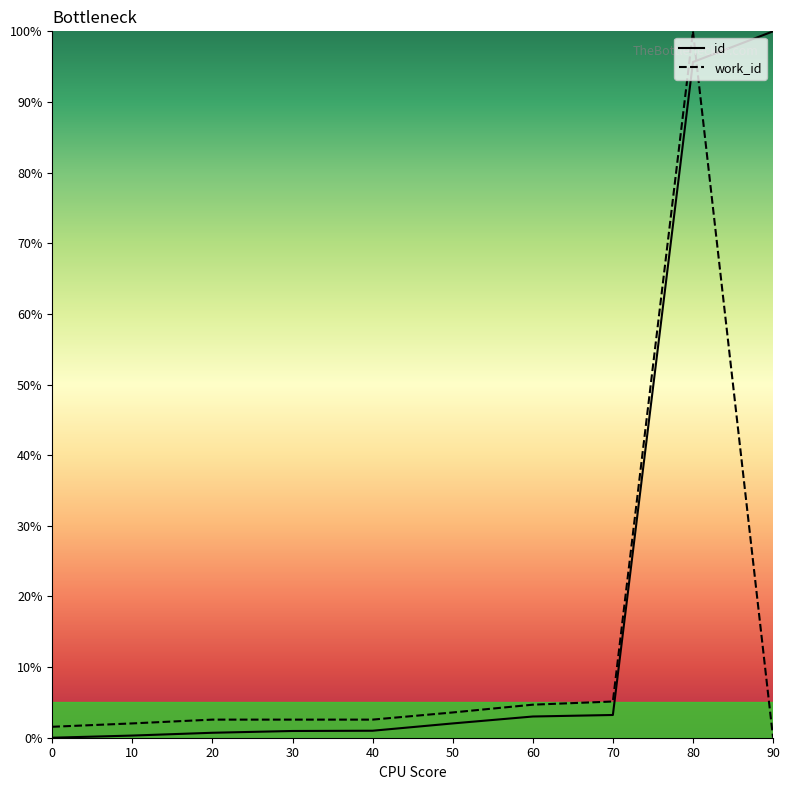

Where is the first local maximum for work_id?

80